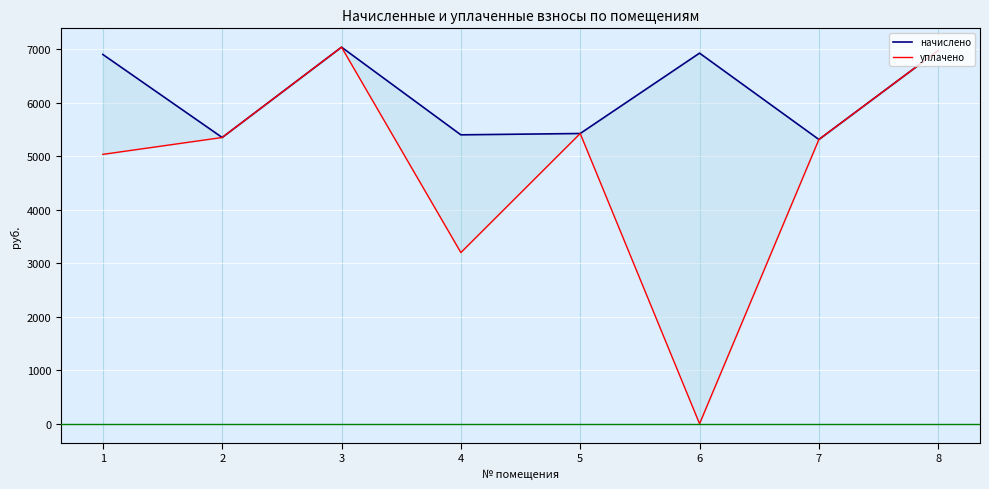

At which category does the chart reach its peak across all series?

3